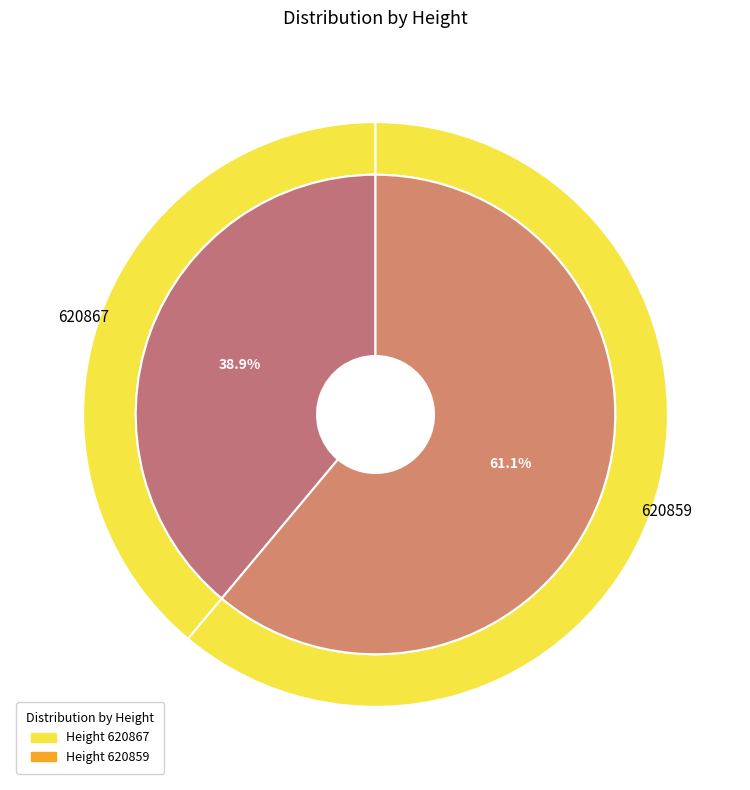

Count the number of slices in the pie.

2